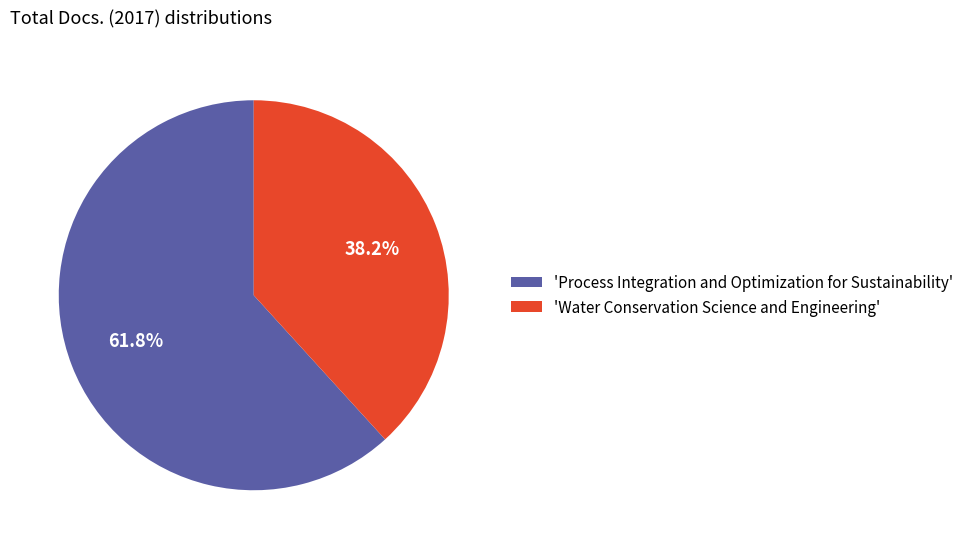

What portion of the pie excludes 'Process Integration and Optimization for Sustainability'?

38.2%